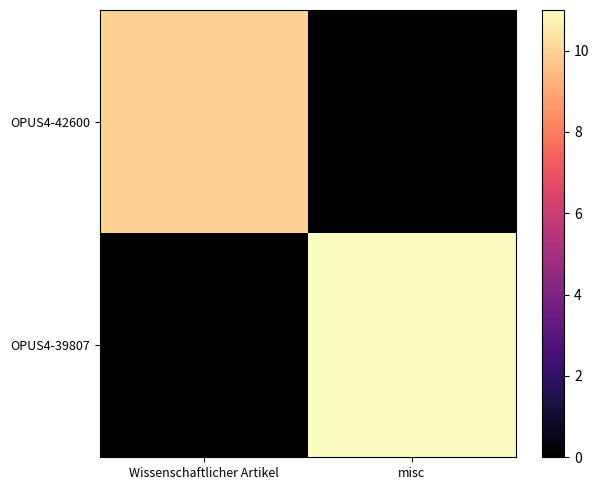

Reading left to right, list all the values displayed in this chart.

OPUS4-42600: Wissenschaftlicher Artikel=10	misc=0
OPUS4-39807: Wissenschaftlicher Artikel=0	misc=11